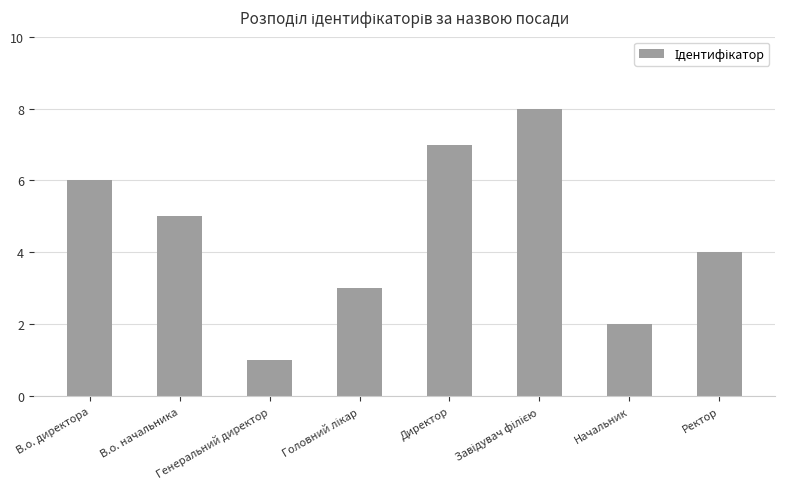

At which category does the chart reach its minimum across all series?

Генеральний директор